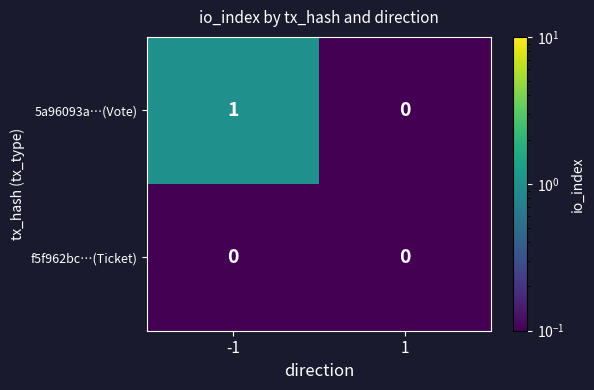

True or false: f5f962bc…(Ticket) has a value of 0 at -1.

True